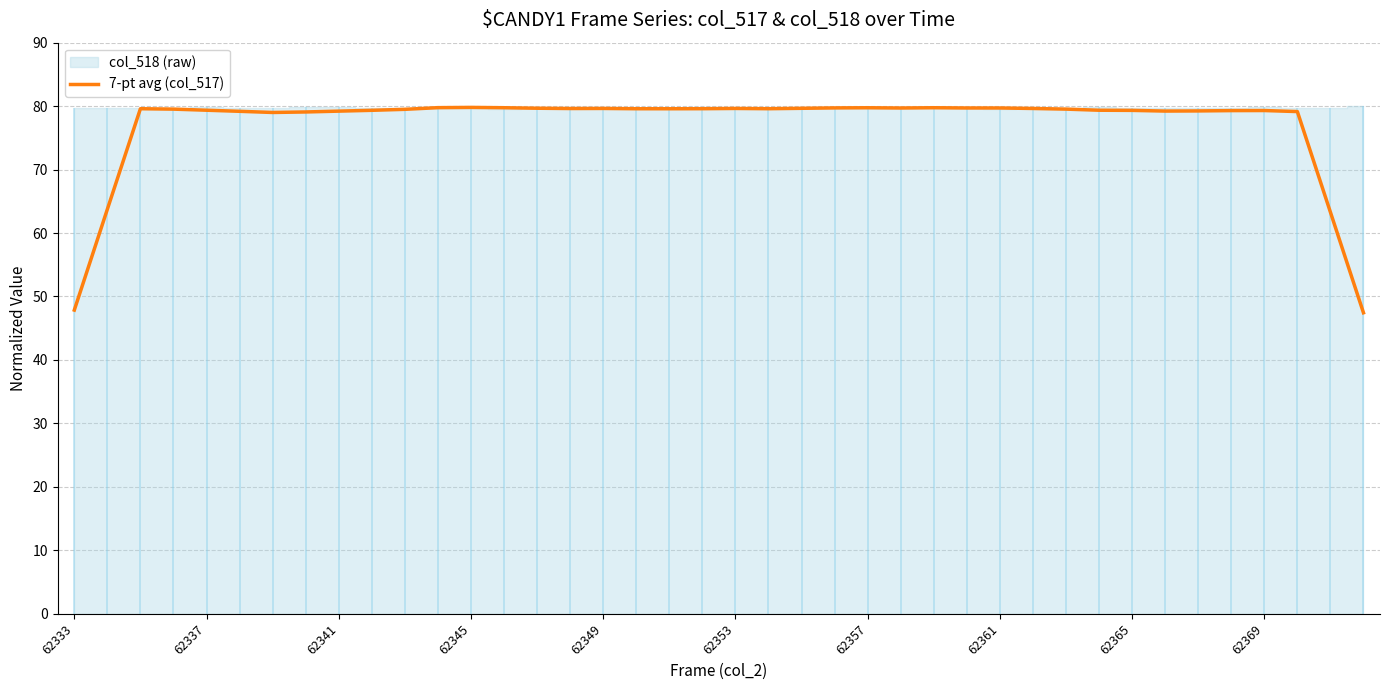

How many lines are shown in the chart?

1